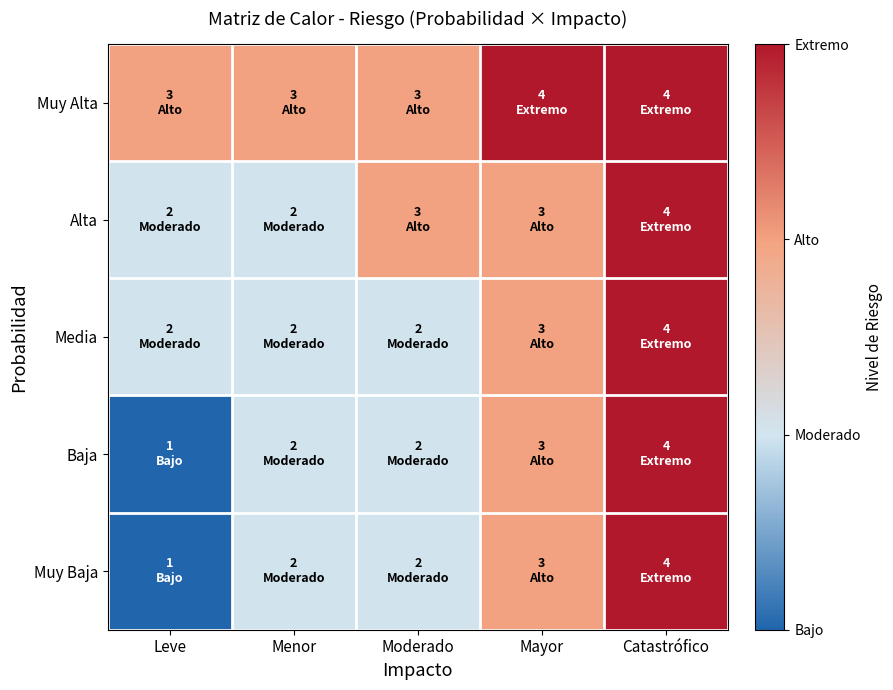

Which label corresponds to the largest value in the chart?

Mayor